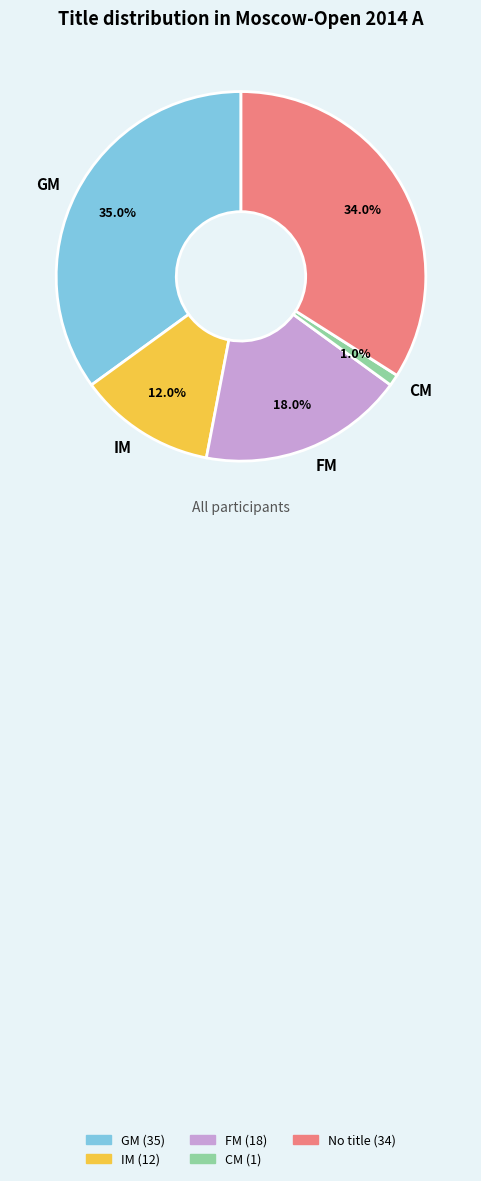

Is there a majority slice in this chart?

No